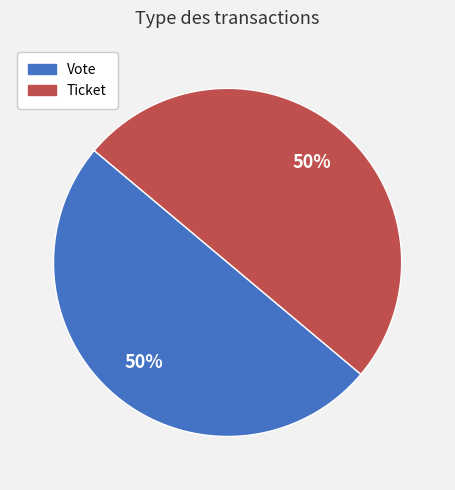

To the nearest percent, what is the average slice percentage?

50%